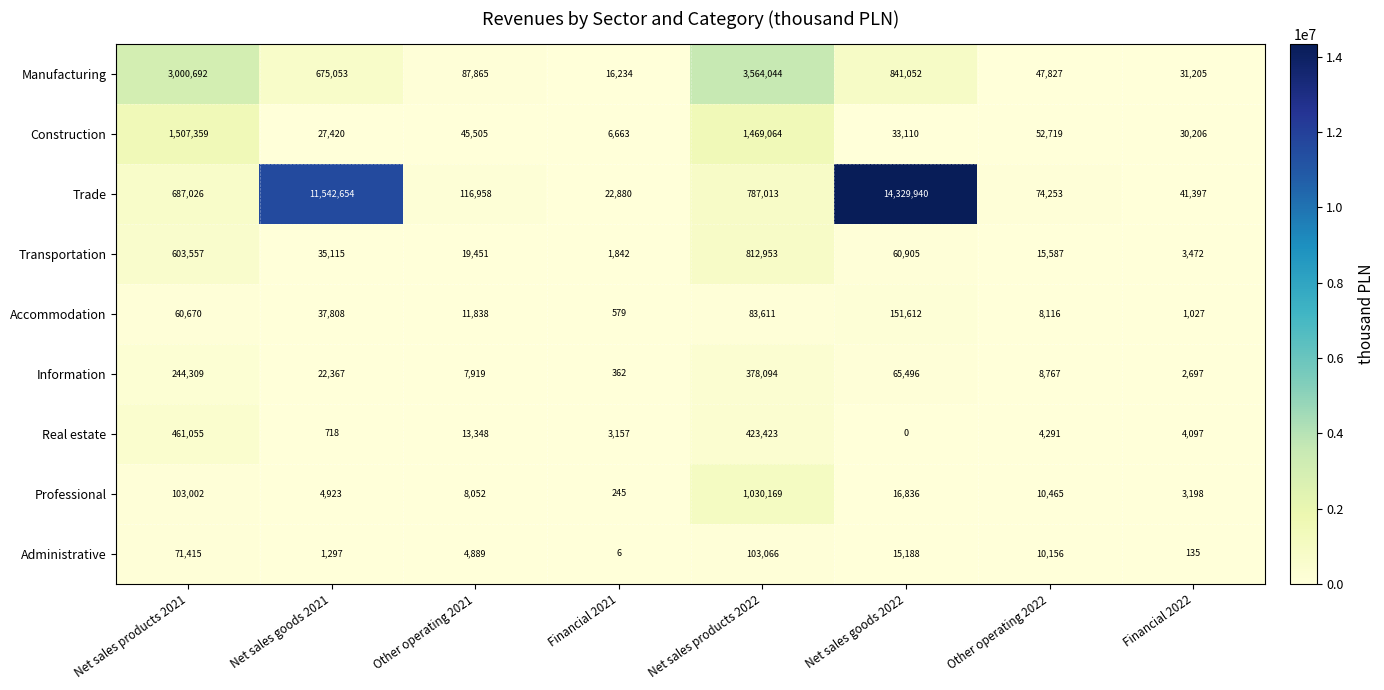

Which series changed the most between Other operating 2021 and Net sales goods 2022?

Trade